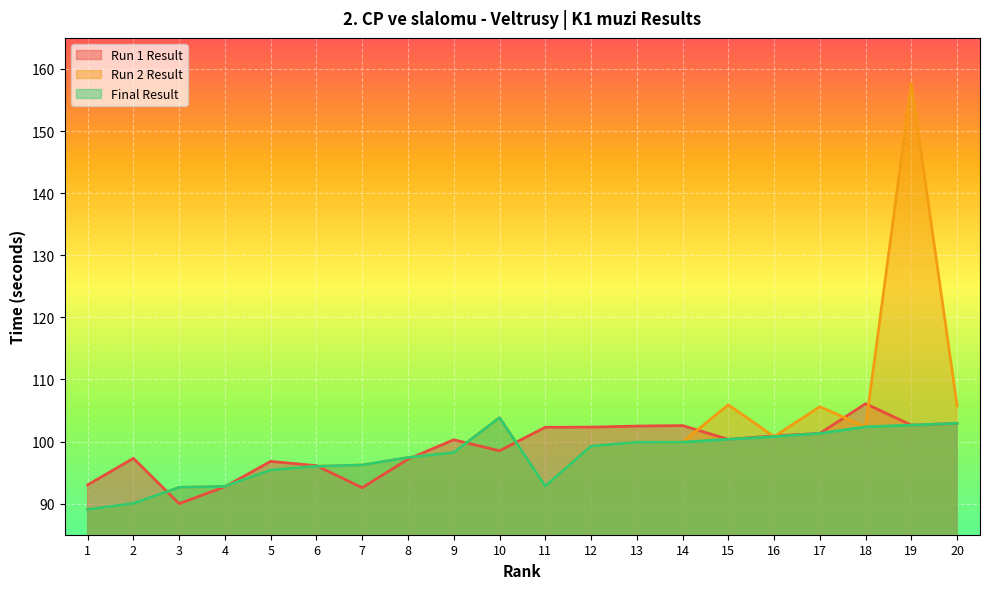

How many lines are shown in the chart?

3